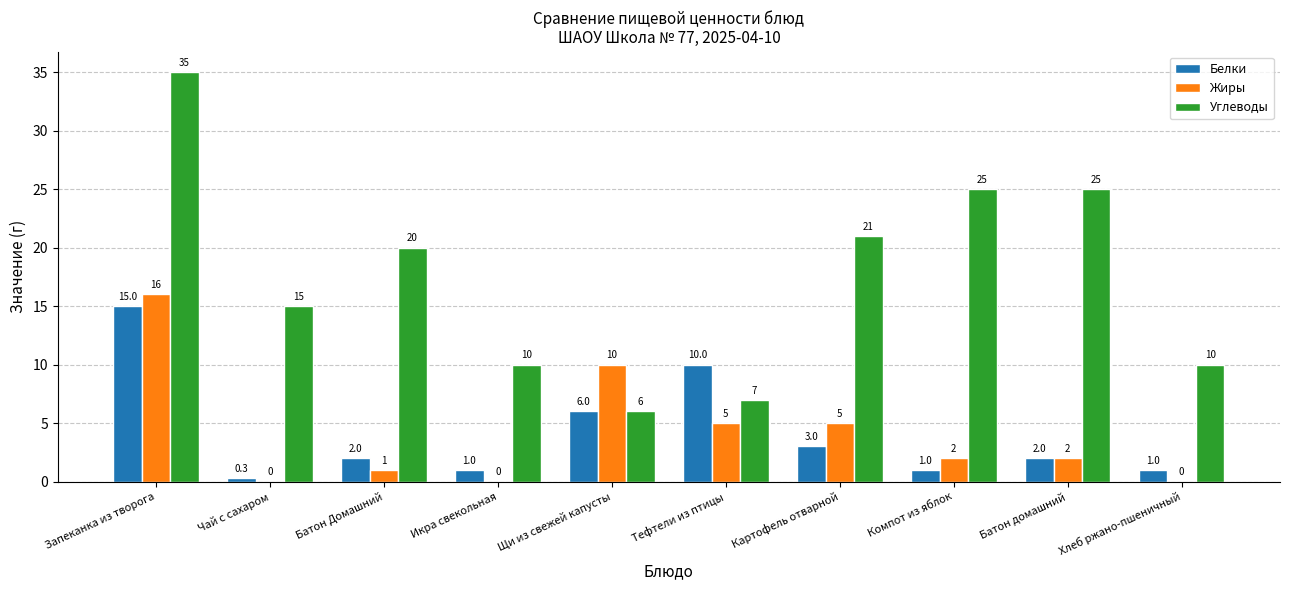

How many groups of bars are there?

10